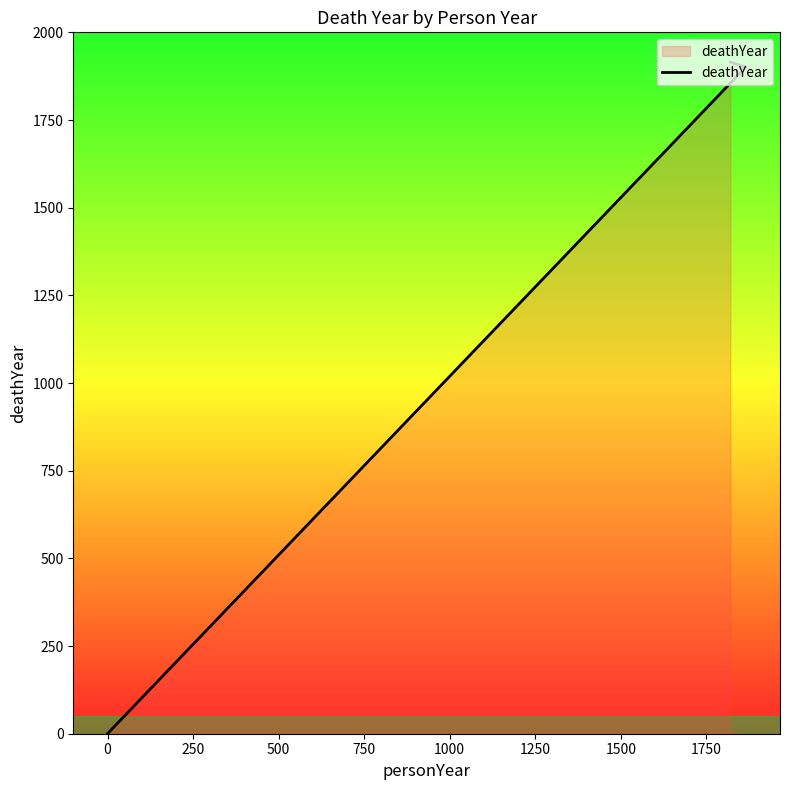

How many distinct data groups are displayed?

1